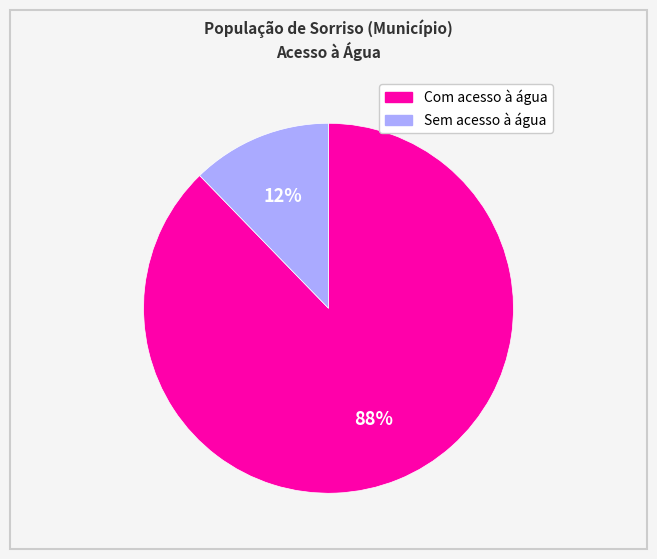

Count the number of slices in the pie.

2